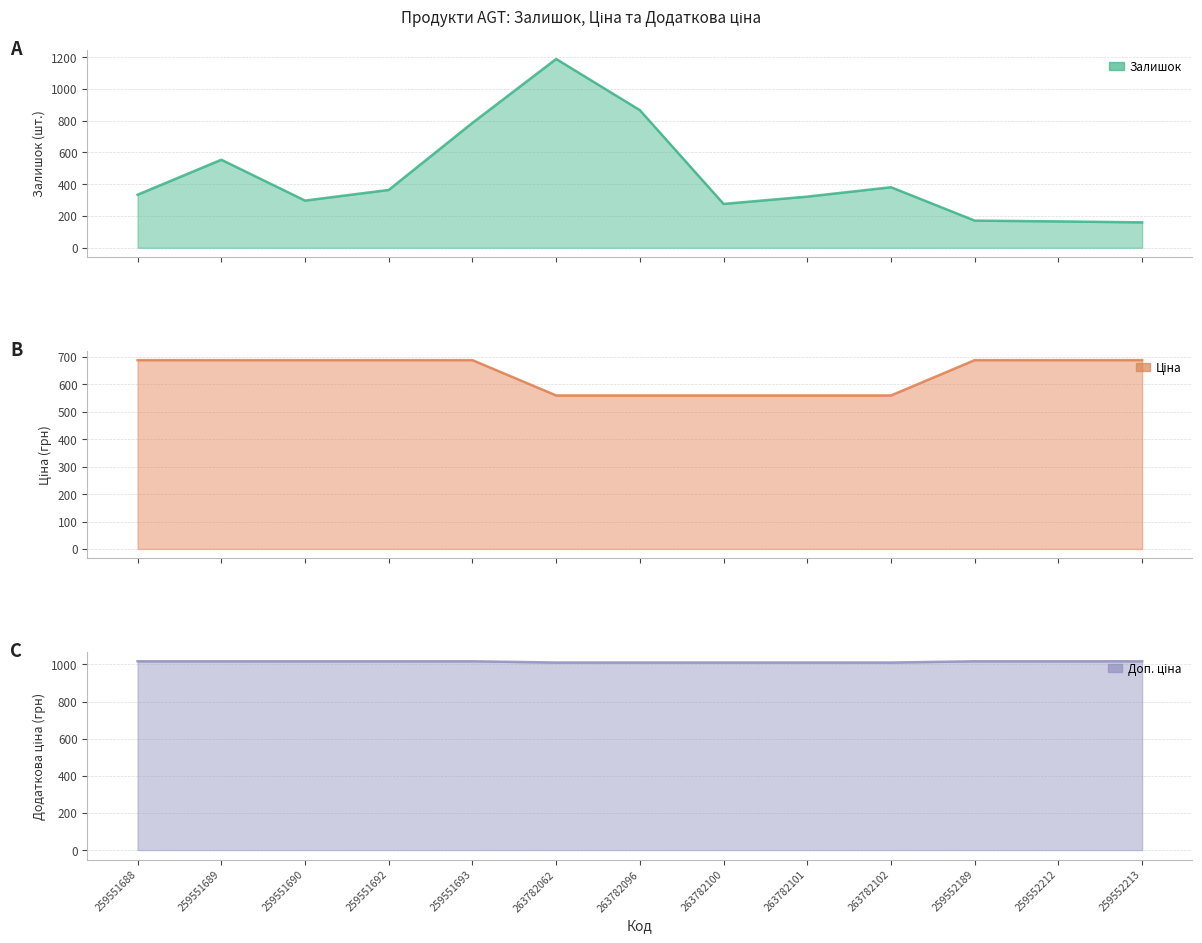

What is the maximum value for Доп. ціна?

1017.2